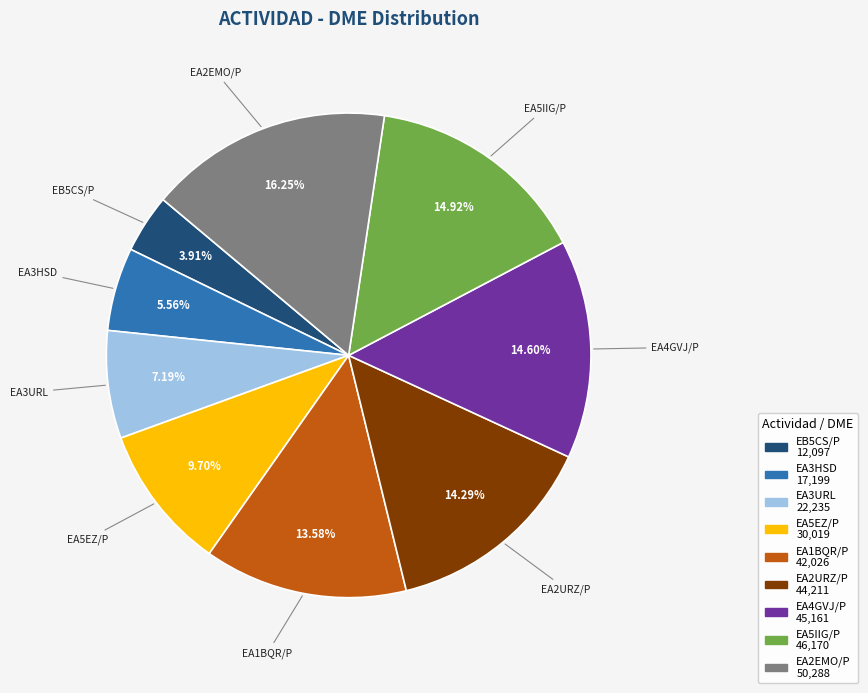

The EA5IIG/P slice represents 15% of the pie. True or false?

True